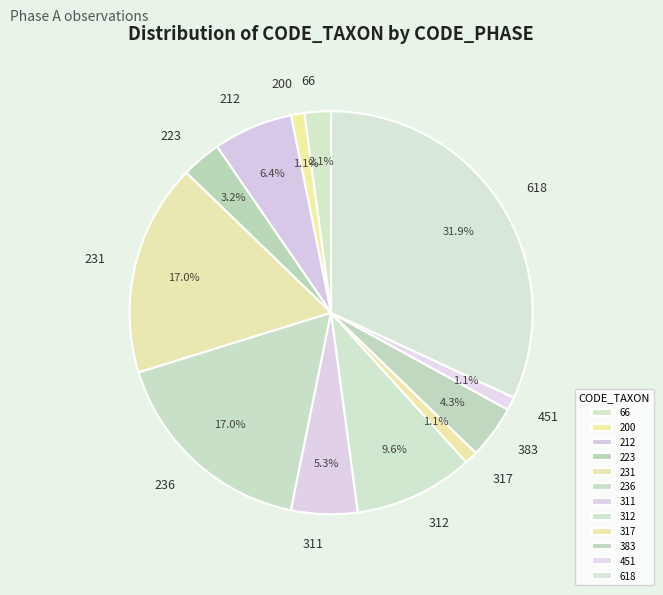

To the nearest percent, what is the difference between the largest and smallest slice percentages?

31%